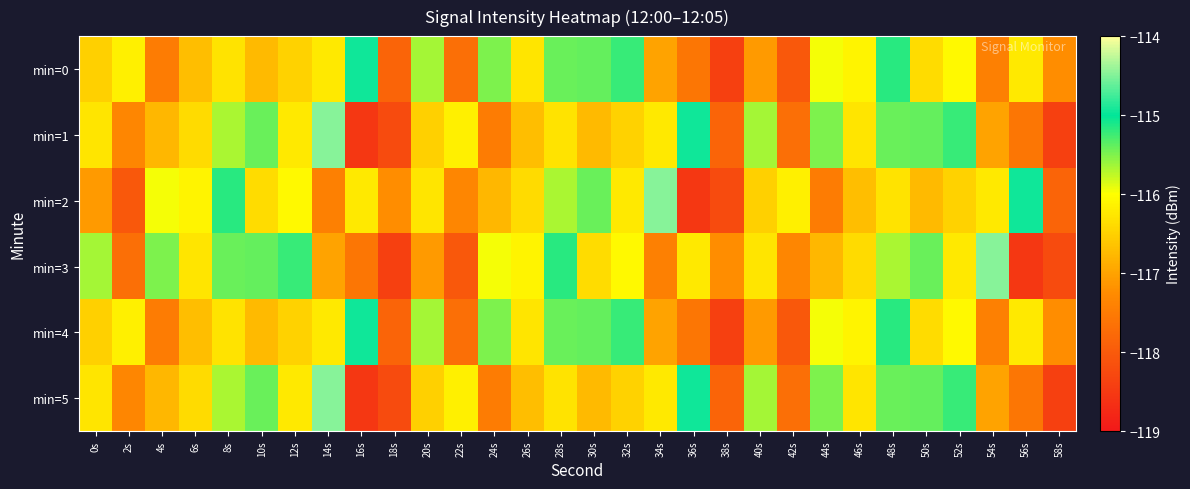

At which category does the chart reach its peak across all series?

14s